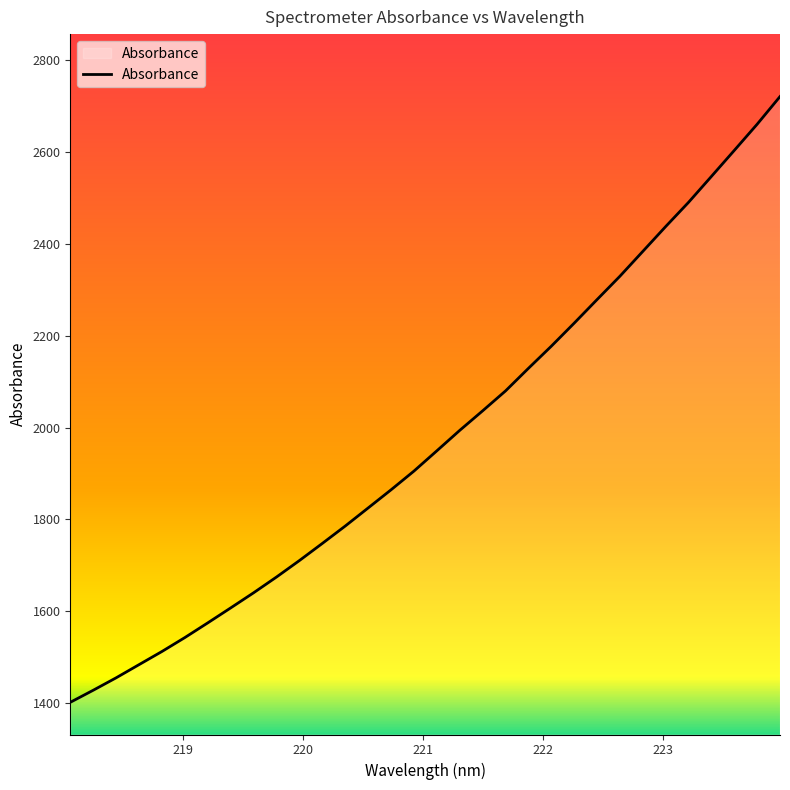

What is the difference between the maximum and minimum values?

1319.4